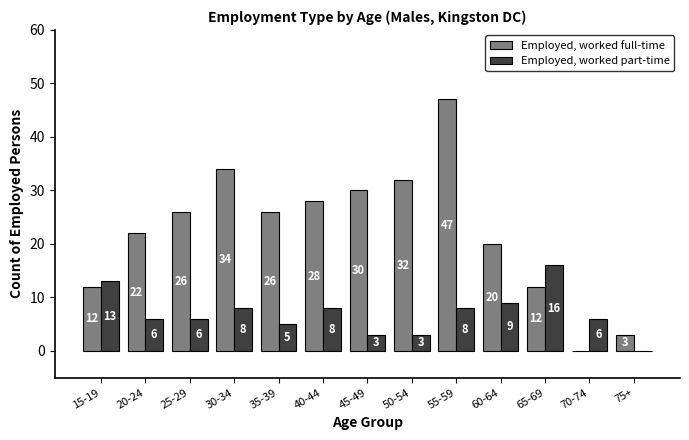

Is the value of Employed, worked full-time at 65-69 greater than the value of Employed, worked part-time at 35-39?

Yes